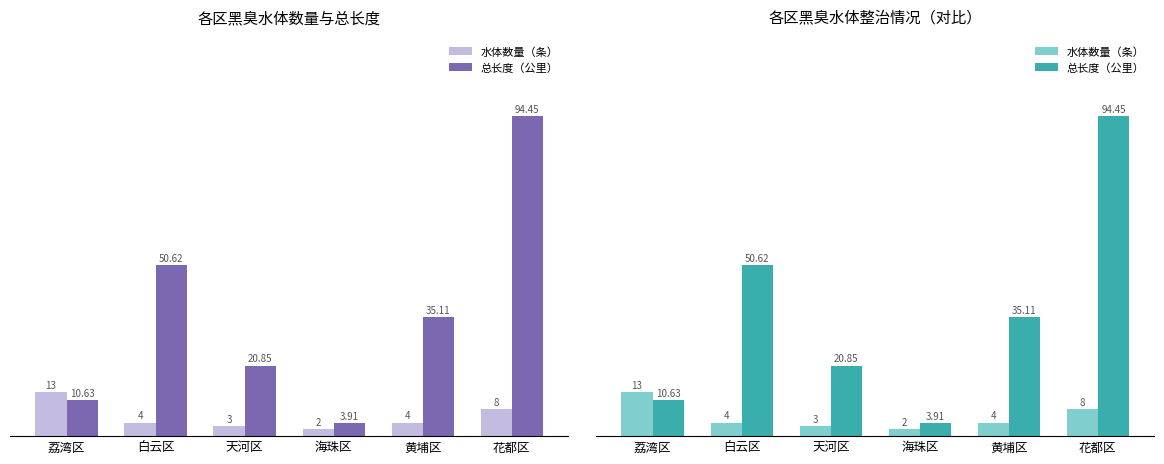

Are the bars grouped side by side (vs. stacked)?

Yes